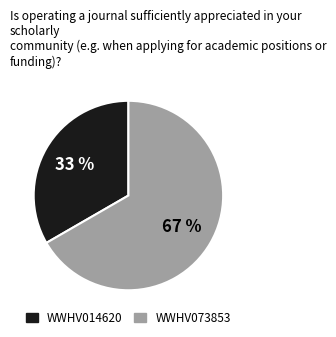

To the nearest percent, what is the average slice percentage?

50%